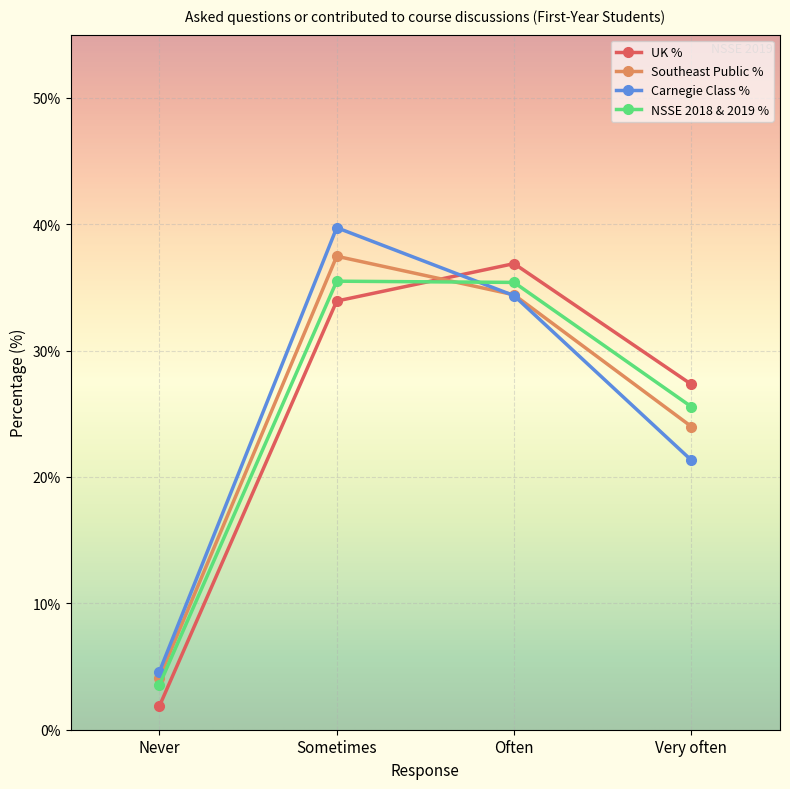

What is the difference between the maximum and minimum values in the Southeast Public % series?

33.3